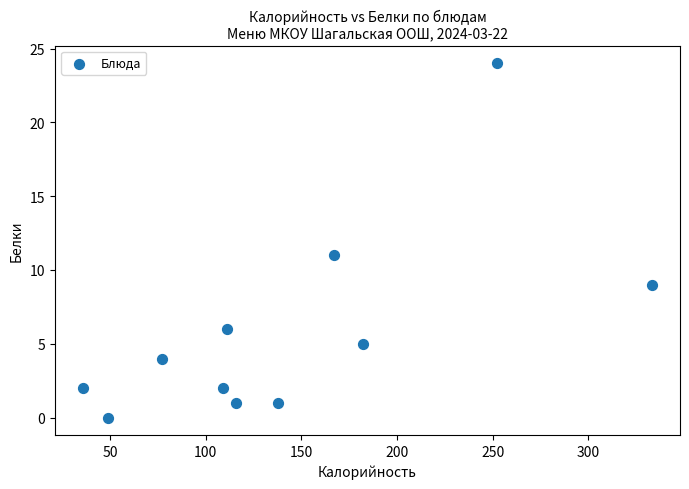

What Y value in the scatter plot is closest to 12?

11